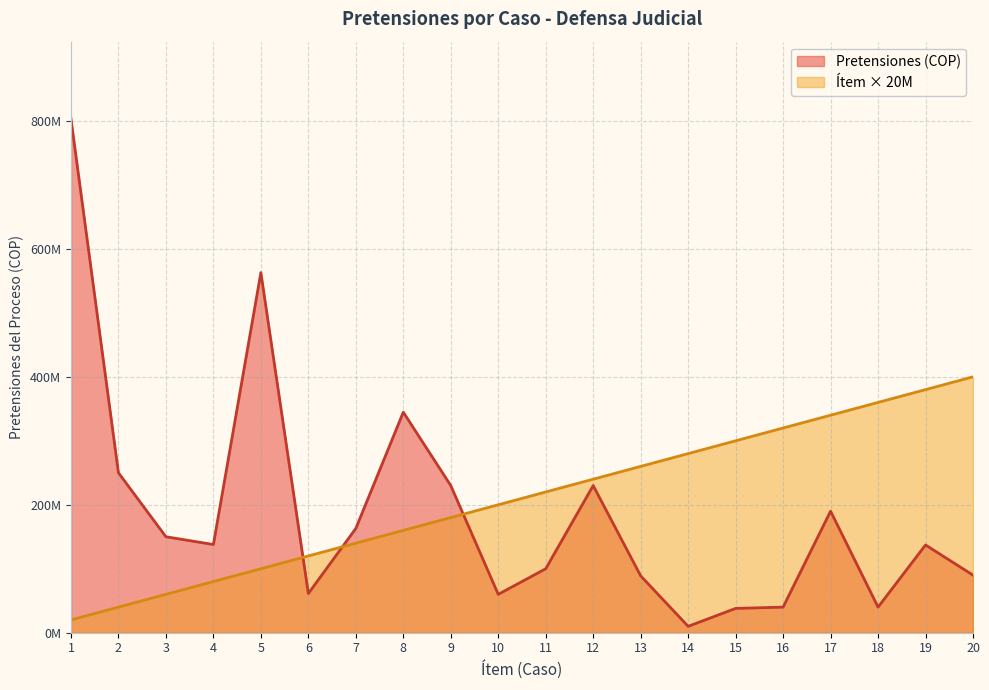

Rank the series by their average value, from highest to lowest.

Ítem × 20M, Pretensiones (COP)